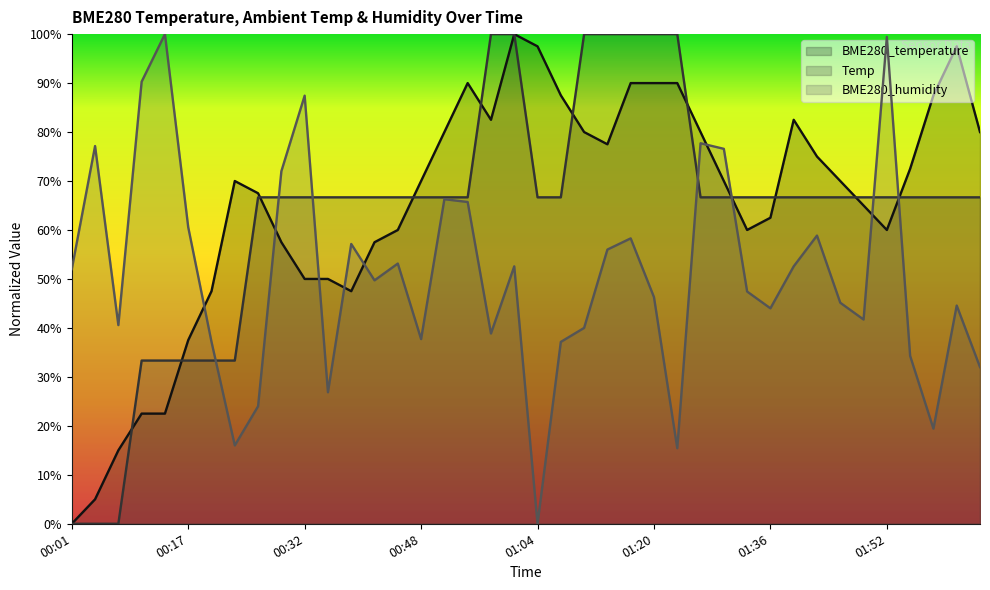

The value of Temp at 00:20 is 33.3. True or false?

True